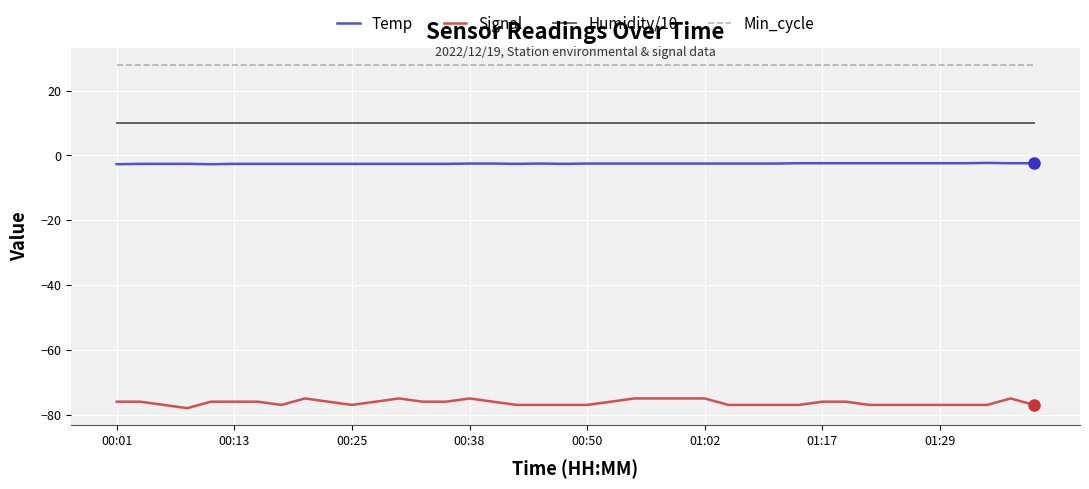

Which series has the largest total across all categories?

Min_cycle